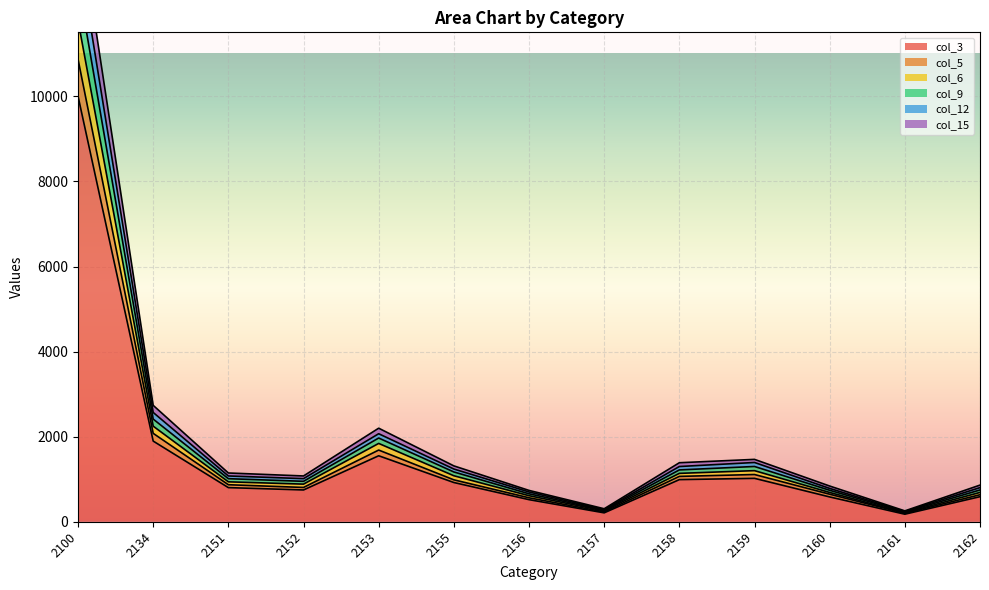

Reading right to left, extract all data points from this chart.

col_3: 589	177	583	1020	990	209	519	922	1551	747	802	1896	10005
col_5: 635	198	647	1110	1066	231	563	985	1685	806	870	2078	10874
col_6: 689	211	688	1201	1137	254	612	1081	1841	884	938	2247	11783
col_9: 802	242	783	1393	1298	285	700	1239	2069	1013	1076	2569	13469
col_12: 861	255	839	1466	1387	305	736	1313	2199	1076	1146	2736	14319
col_15: 747	228	739	1299	1218	271	657	1170	1968	950	1012	2413	12672